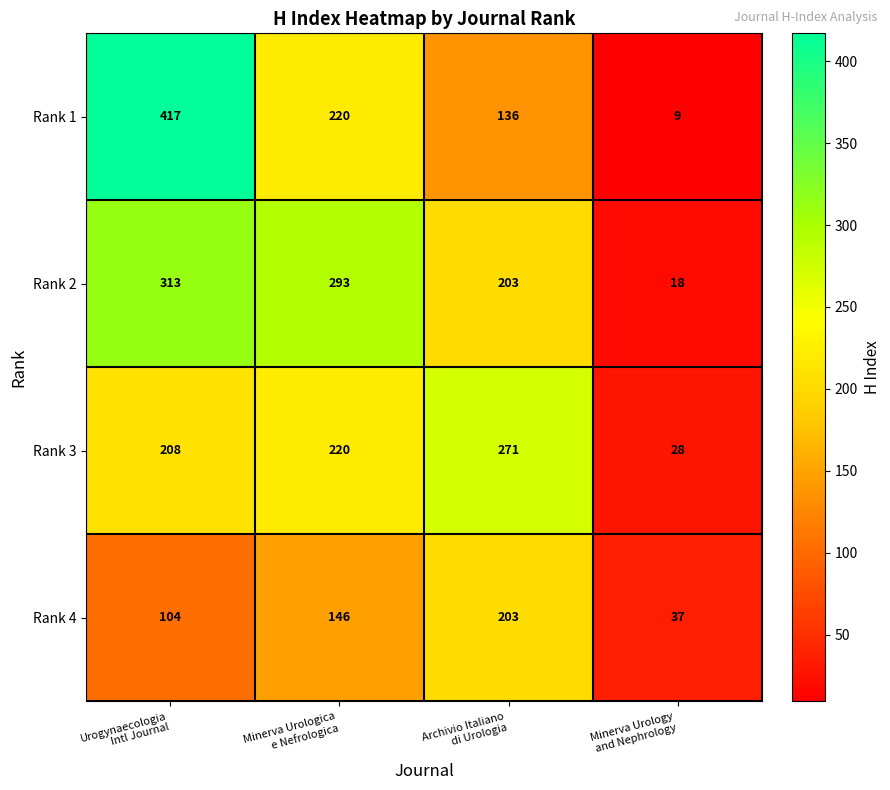

What is the total value across all series at Archivio Italiano
di Urologia?

813